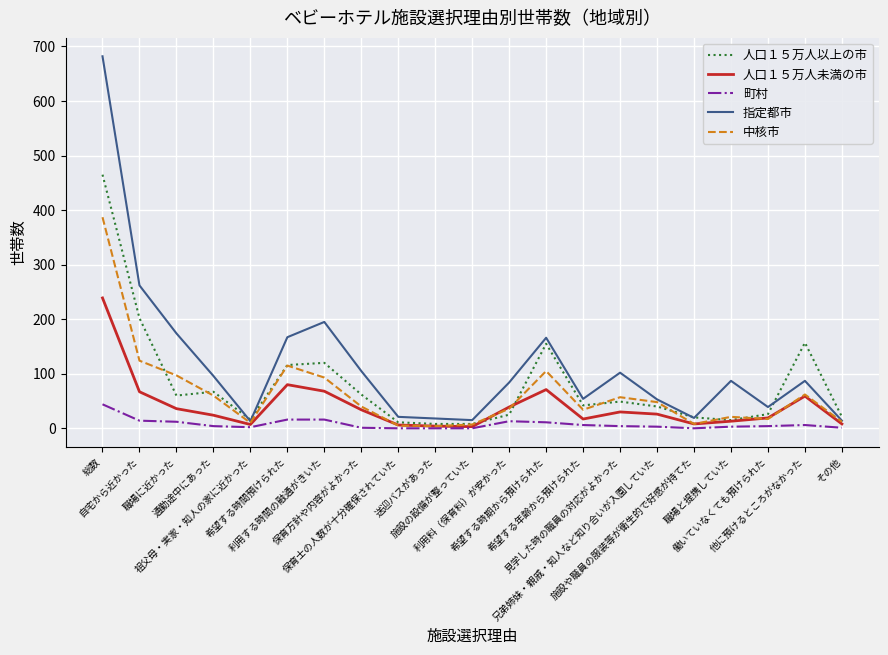

Rank the series by their maximum value, from lowest to highest.

町村, 人口１５万人未満の市, 中核市, 人口１５万人以上の市, 指定都市